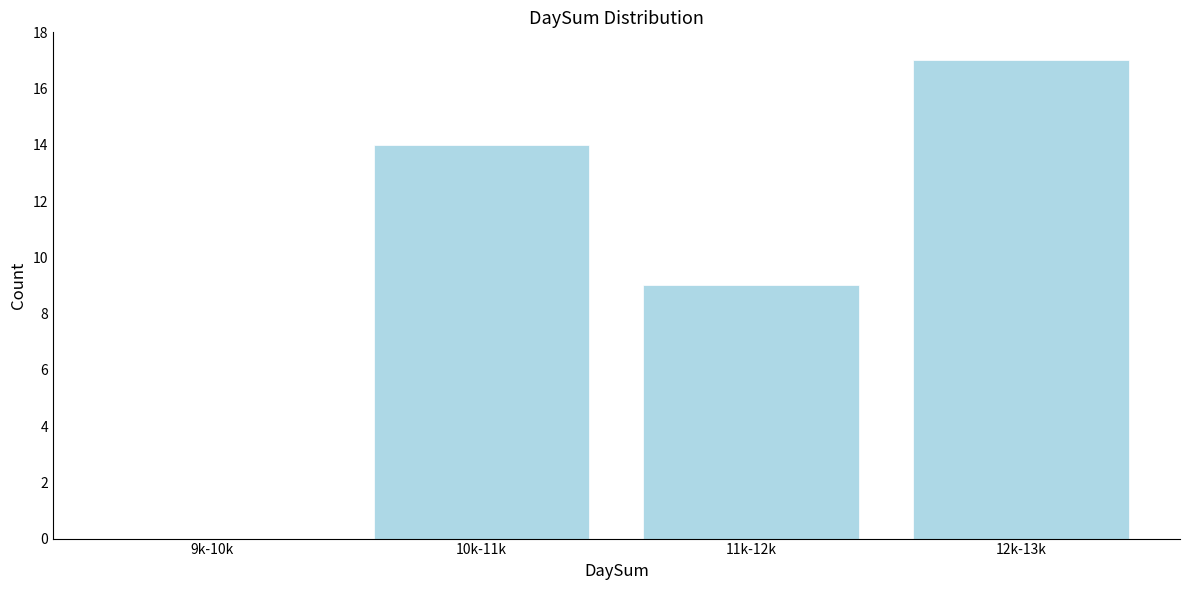

Reading left to right, extract all data points from this chart.

9k-10k=0	10k-11k=14	11k-12k=9	12k-13k=17